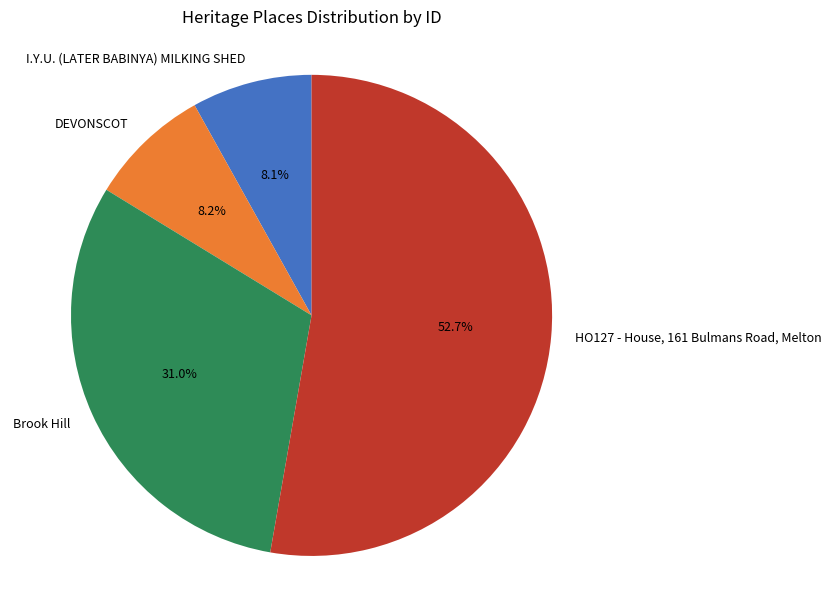

Which category has the biggest portion of the pie?

HO127 - House, 161 Bulmans Road, Melton